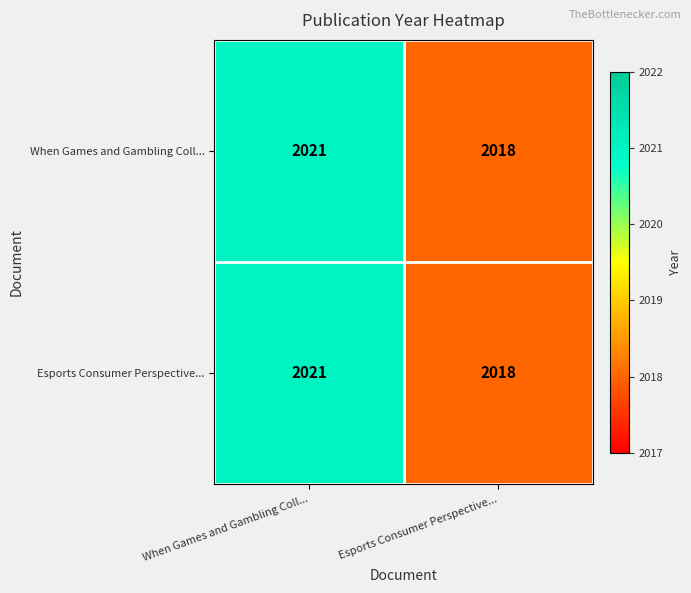

What is the difference between the maximum and minimum values in the Esports Consumer Perspective... series?

3